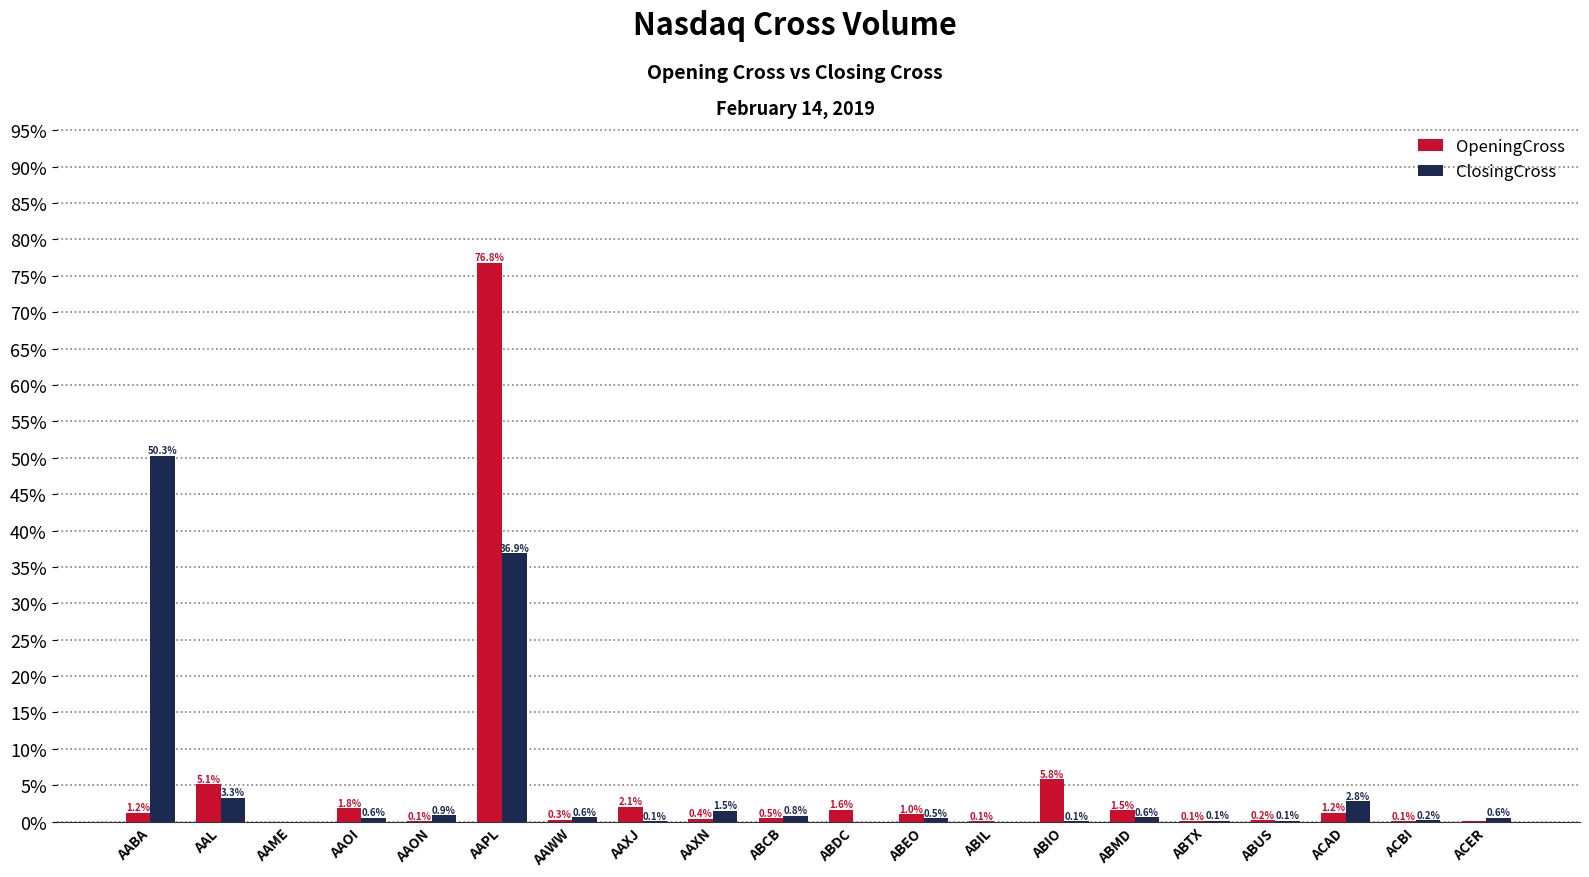

What is the sum of all ClosingCross values?

100.0